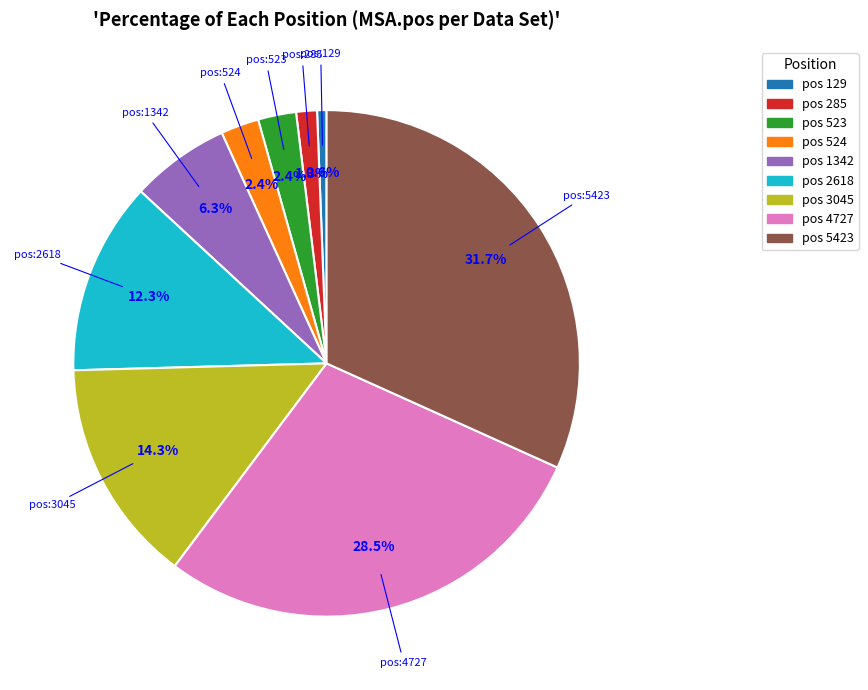

How many slices are in this pie chart?

9